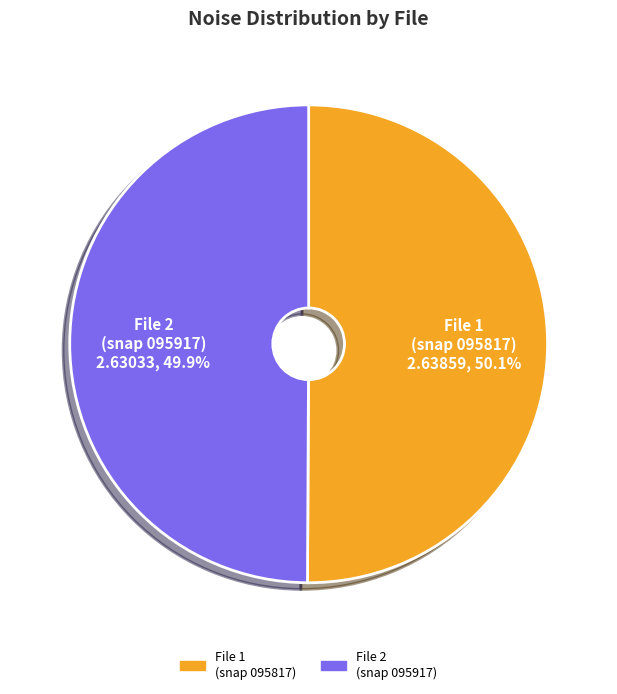

Approximately how many times larger is the value at File 2 (snap 095917) compared to File 1 (snap 095817)?

1.0